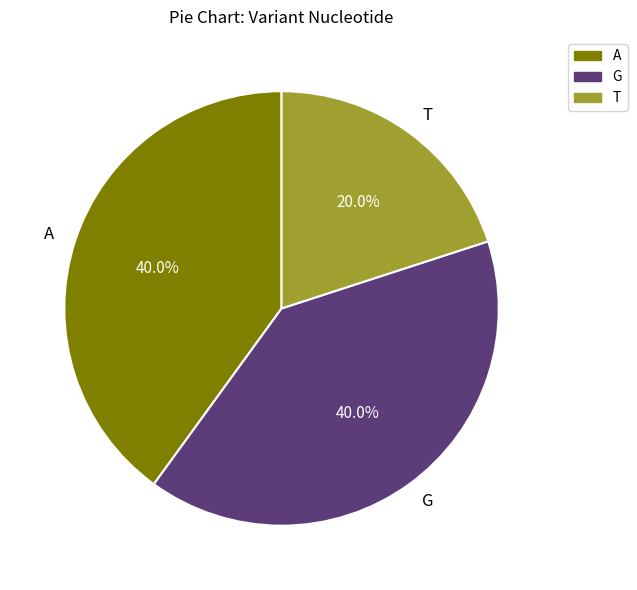

Is there any slice that represents more than half of the pie?

No